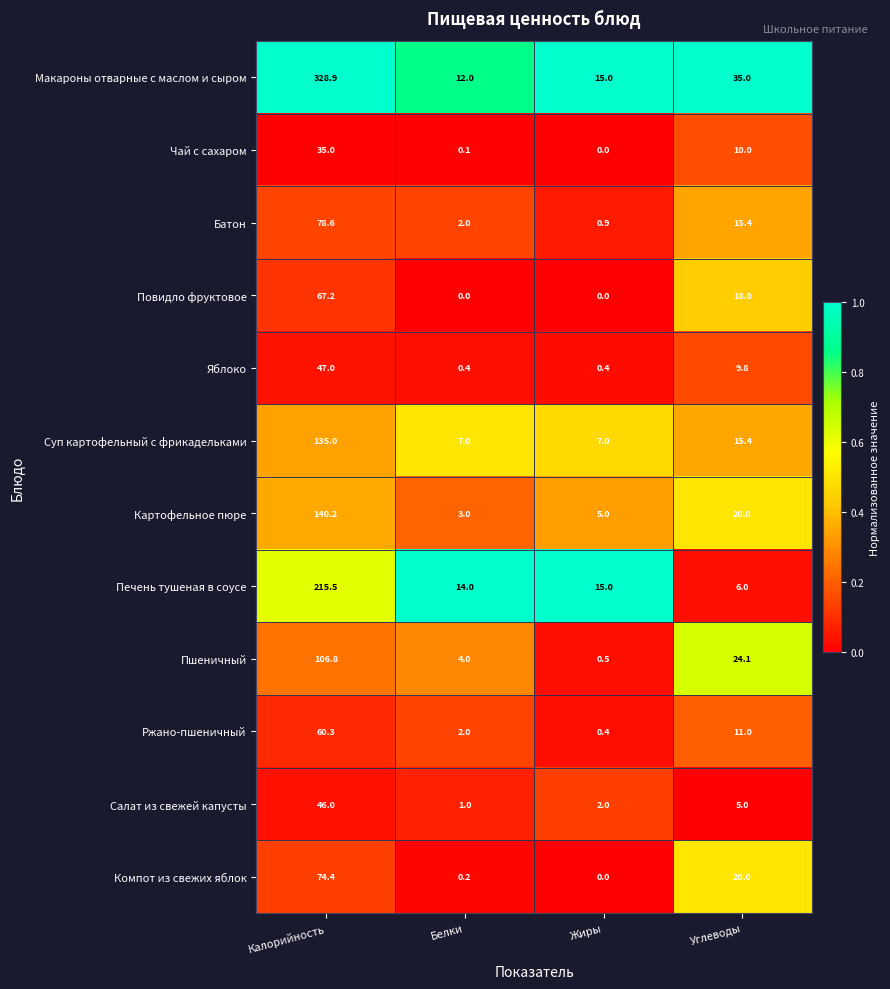

At how many categories does at least one series exceed 0?

4